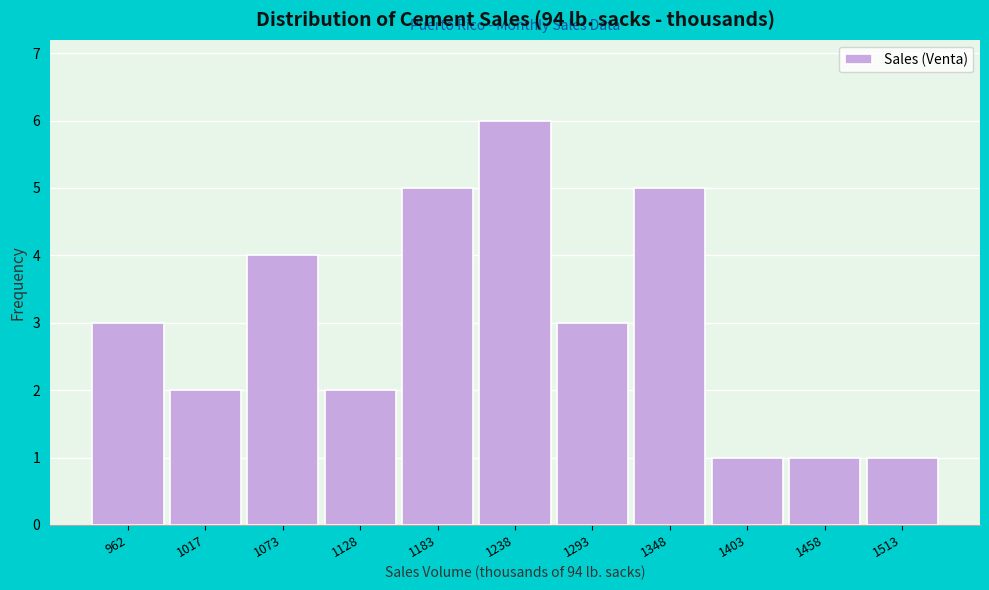

Reading right to left, transcribe all the data shown in this chart.

1513=1	1458=1	1403=1	1348=5	1293=3	1238=6	1183=5	1128=2	1073=4	1017=2	962=3